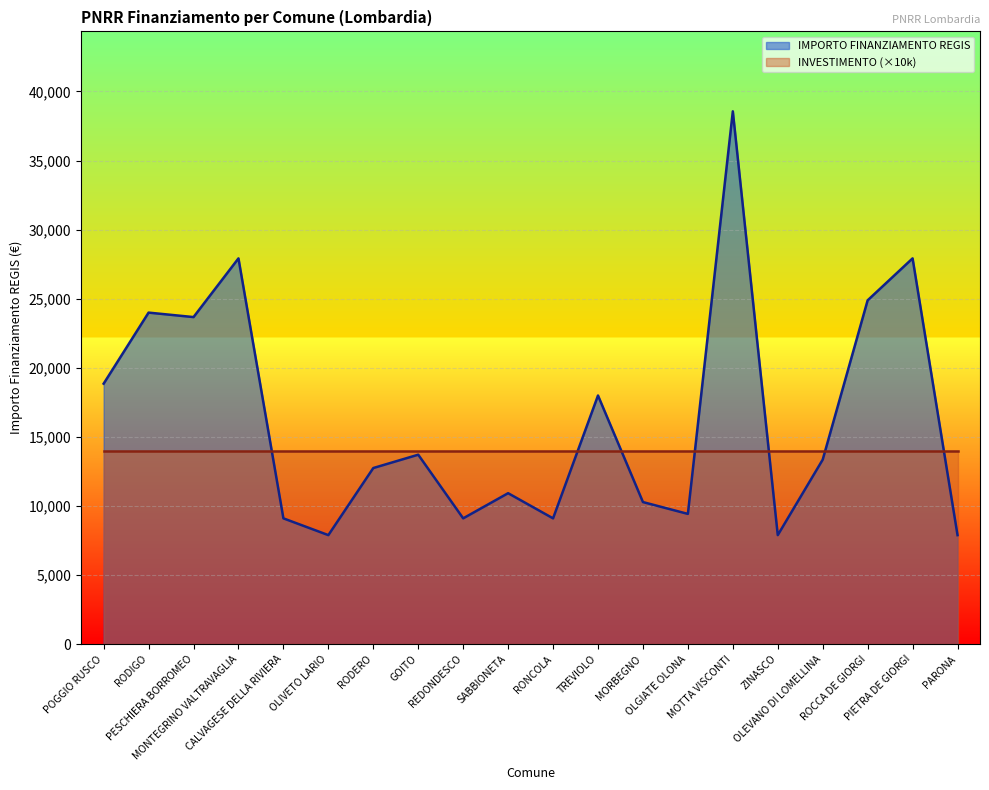

List the labels in order of value, smallest first.

OLIVETO LARIO, ZINASCO, PARONA, CALVAGESE DELLA RIVIERA, REDONDESCO, RONCOLA, OLGIATE OLONA, MORBEGNO, SABBIONETA, RODERO, OLEVANO DI LOMELLINA, GOITO, TREVIOLO, POGGIO RUSCO, PESCHIERA BORROMEO, RODIGO, ROCCA DE GIORGI, MONTEGRINO VALTRAVAGLIA, PIETRA DE GIORGI, MOTTA VISCONTI